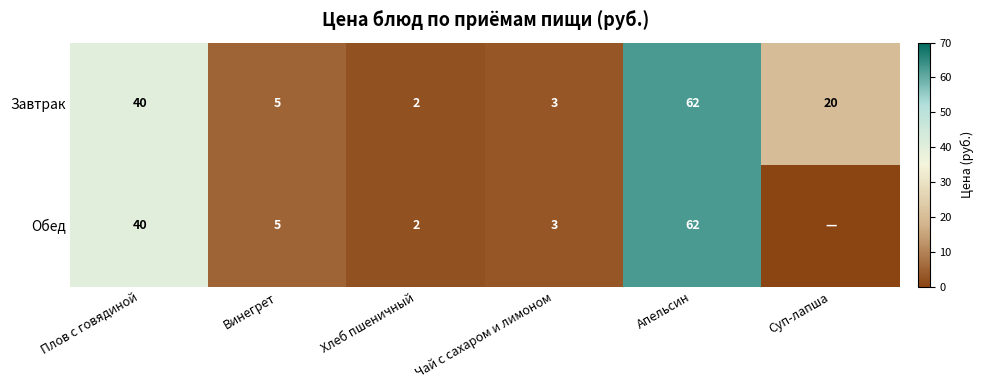

Rank the categories by Завтрак value from lowest to highest.

Хлеб пшеничный, Чай с сахаром и лимоном, Винегрет, Суп-лапша, Плов с говядиной, Апельсин